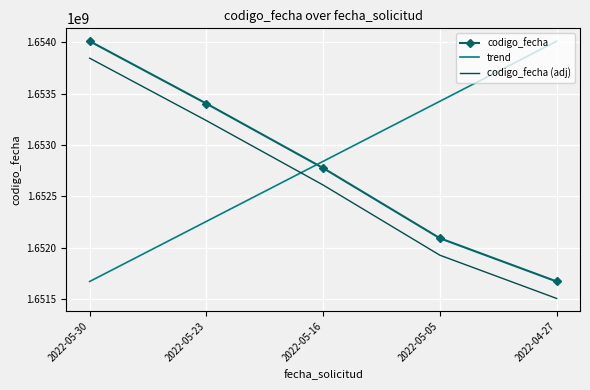

Count the codigo_fecha values in the range 1652091703 to 1653402586.

3